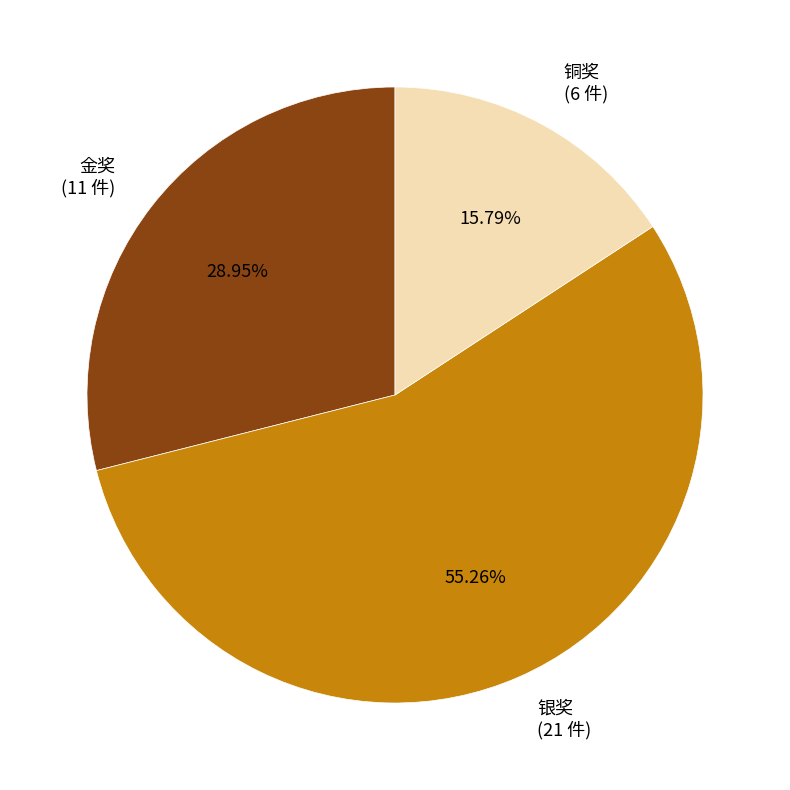

Combined, what portion of the pie is 铜奖 and 金奖?

44.7%